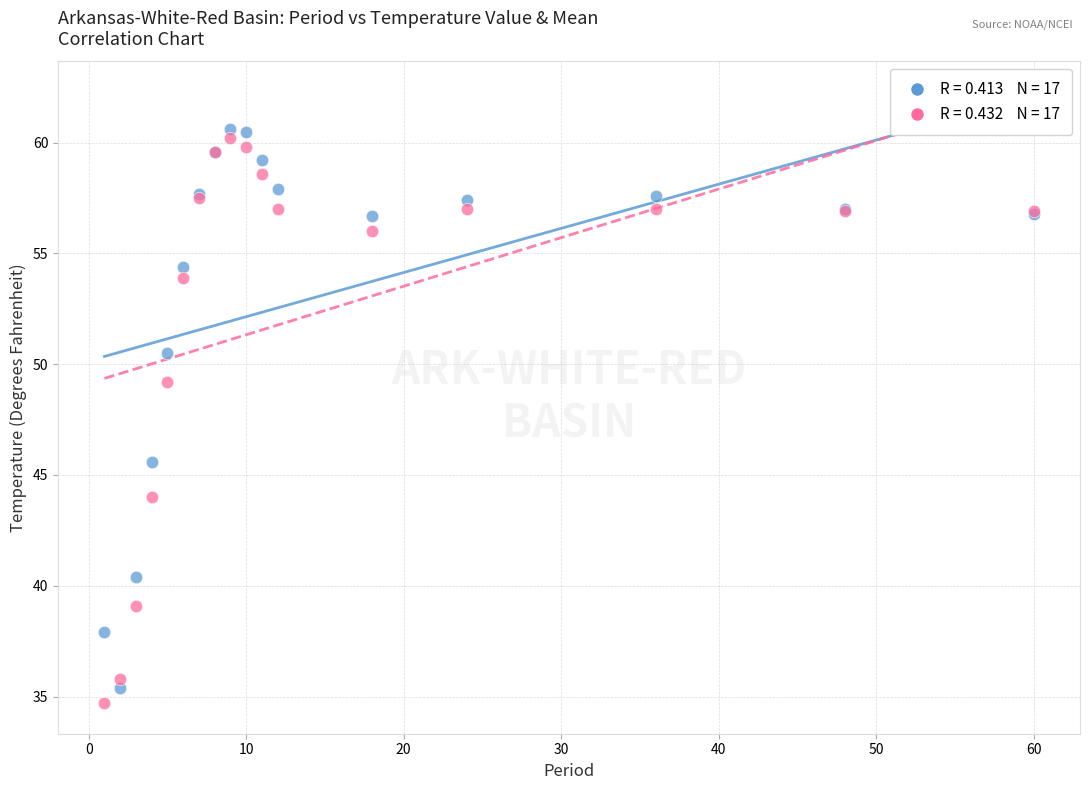

Across all series, what Y value is closest to 47?

45.6